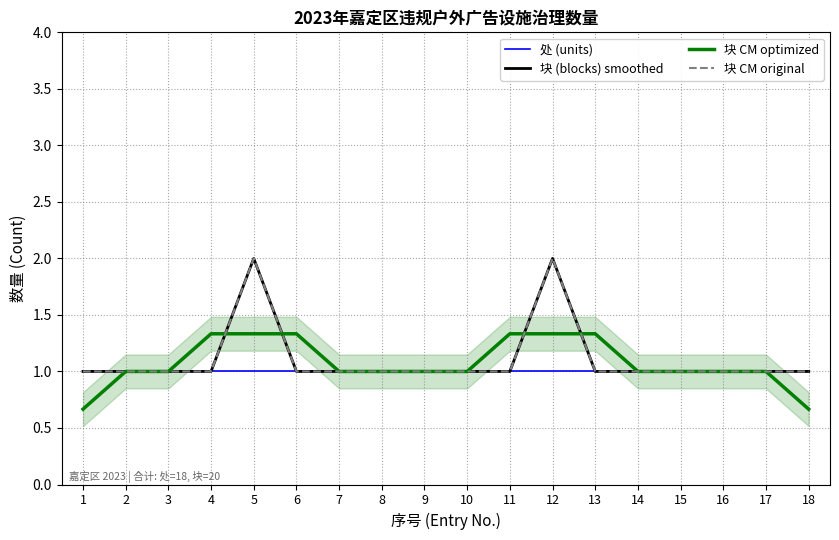

Reading left to right, list all the values displayed in this chart.

处 (units): 1=1.0	2=1.0	3=1.0	4=1.0	5=1.0	6=1.0	7=1.0	8=1.0	9=1.0	10=1.0	11=1.0	12=1.0	13=1.0	14=1.0	15=1.0	16=1.0	17=1.0	18=1.0
块 (blocks) smoothed: 1=1.0	2=1.0	3=1.0	4=1.0	5=2.0	6=1.0	7=1.0	8=1.0	9=1.0	10=1.0	11=1.0	12=2.0	13=1.0	14=1.0	15=1.0	16=1.0	17=1.0	18=1.0
块 CM optimized: 1=0.7	2=1.0	3=1.0	4=1.3	5=1.3	6=1.3	7=1.0	8=1.0	9=1.0	10=1.0	11=1.3	12=1.3	13=1.3	14=1.0	15=1.0	16=1.0	17=1.0	18=0.7
块 CM original: 1=1.0	2=1.0	3=1.0	4=1.0	5=2.0	6=1.0	7=1.0	8=1.0	9=1.0	10=1.0	11=1.0	12=2.0	13=1.0	14=1.0	15=1.0	16=1.0	17=1.0	18=1.0